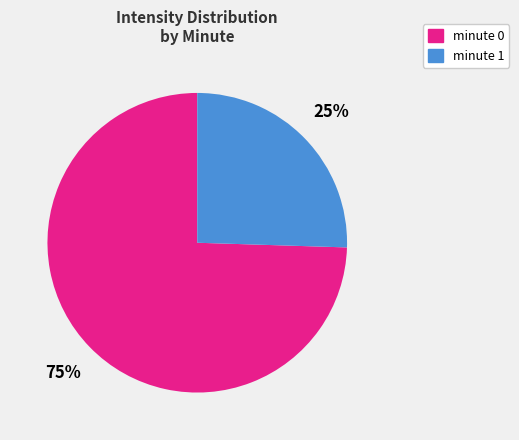

Does any single category account for the majority?

Yes